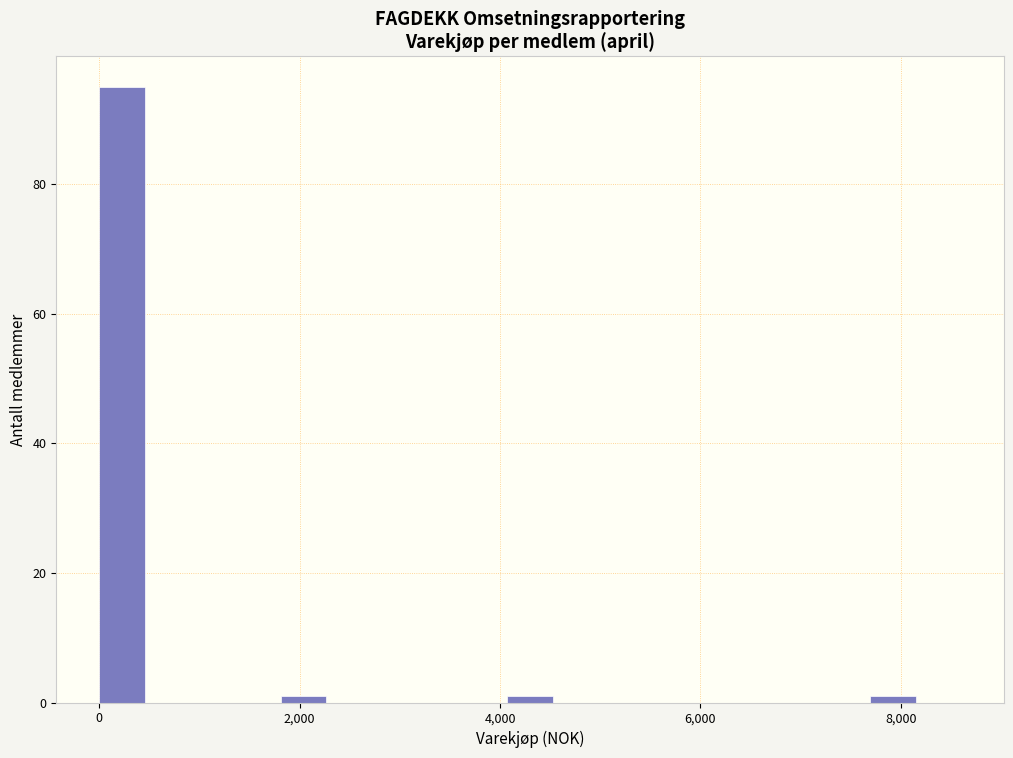

Around what value on the x-axis is the tallest bar? Give the approximate position of its centre, as read against the axis.

200